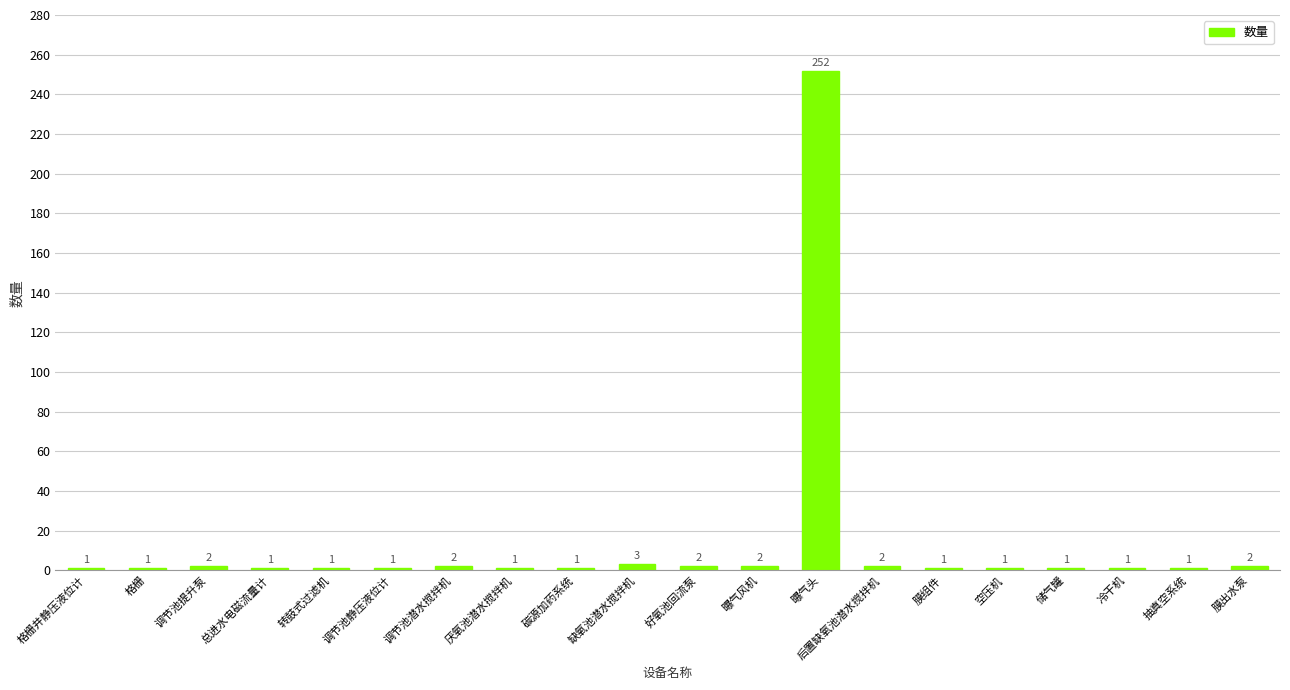

What is the difference between the maximum and minimum values?

251